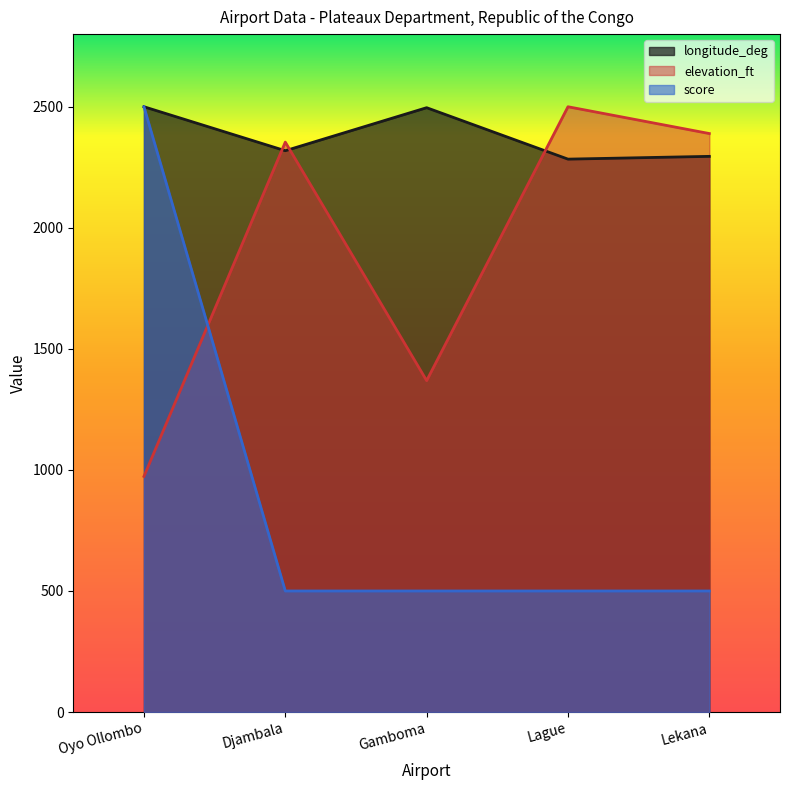

What is the difference between the highest and lowest values at Gamboma?

1996.1